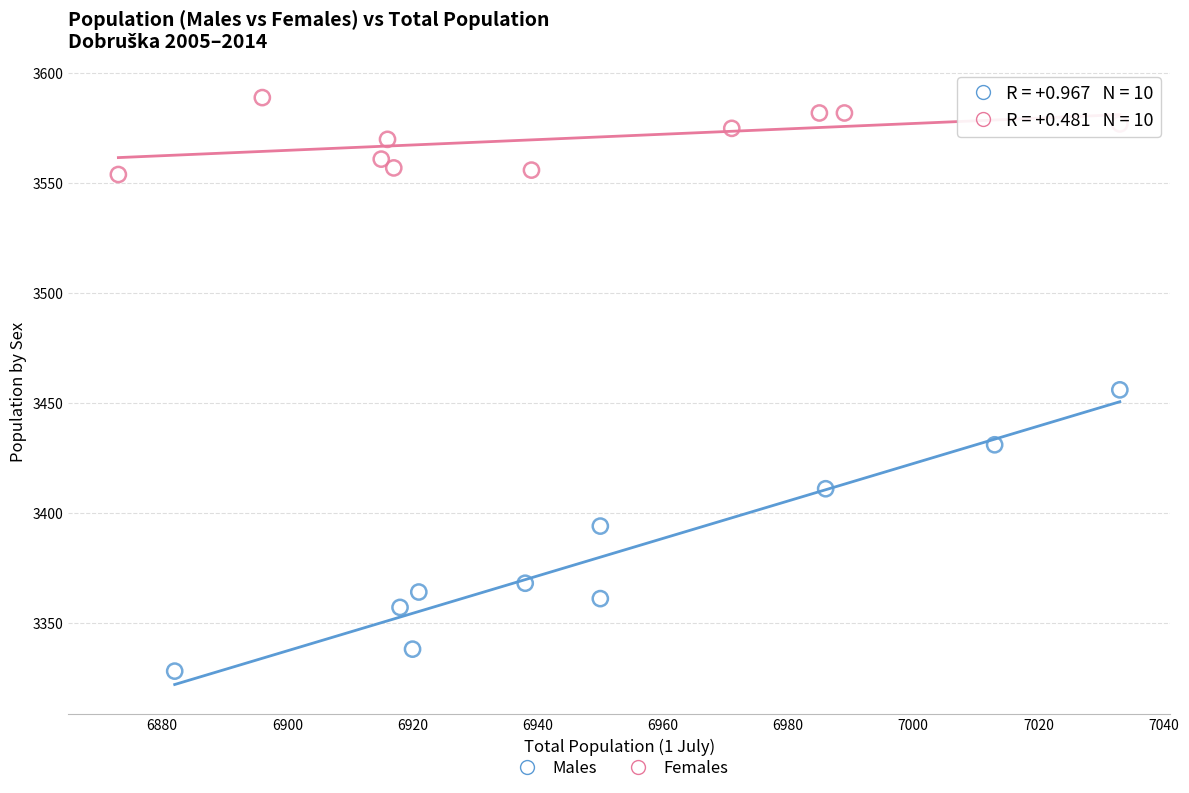

Which series has the widest spread of Y values?

Males